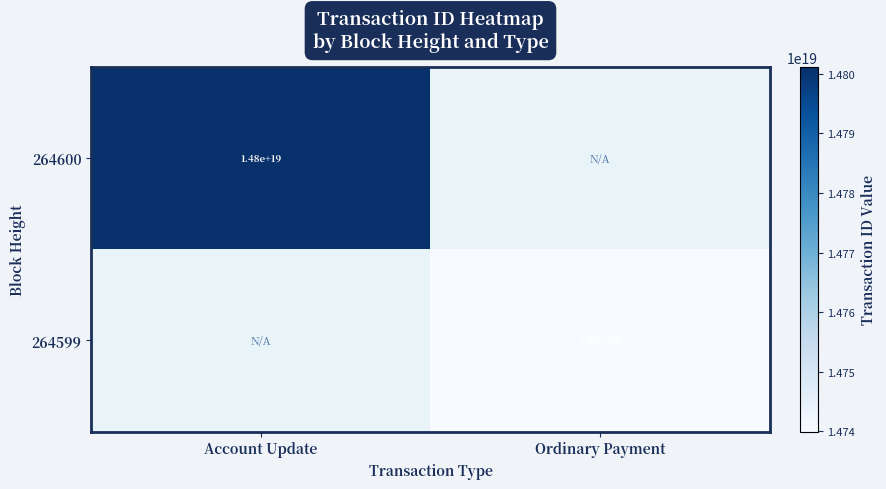

Is it true that 264600 equals 25435991623858524160 at Account Update?

False